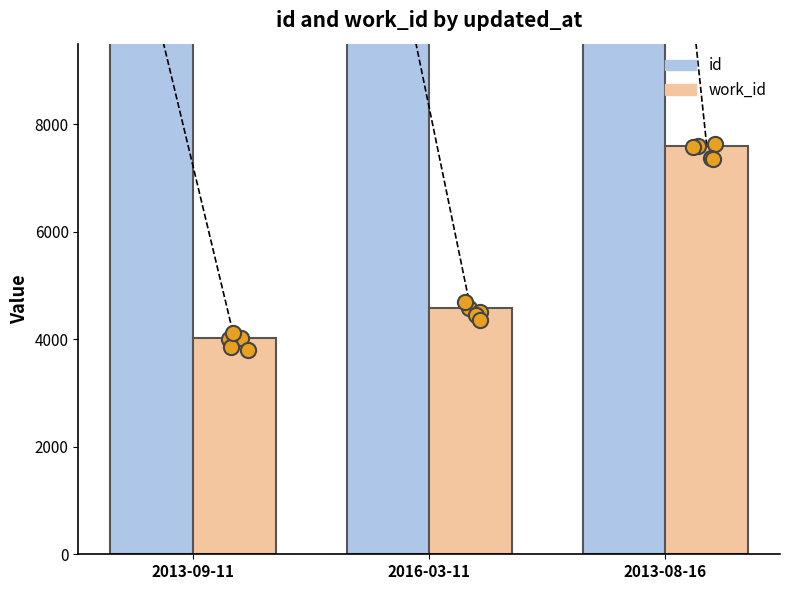

Which series has the widest spread of Y values?

id